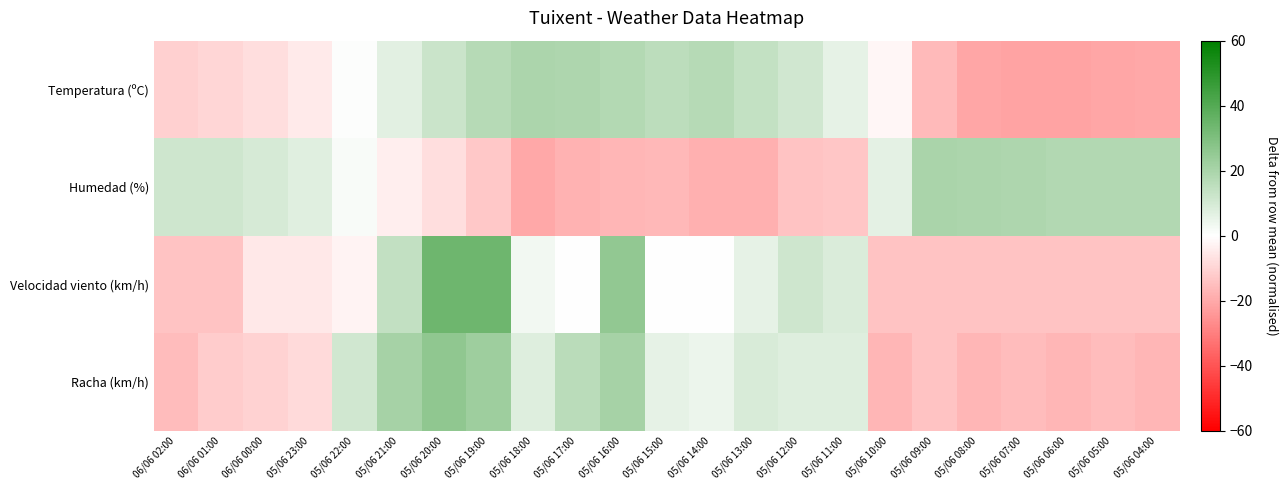

Rank the series by their average value, from lowest to highest.

Temperatura (ºC), Humedad (%), Racha (km/h), Velocidad viento (km/h)